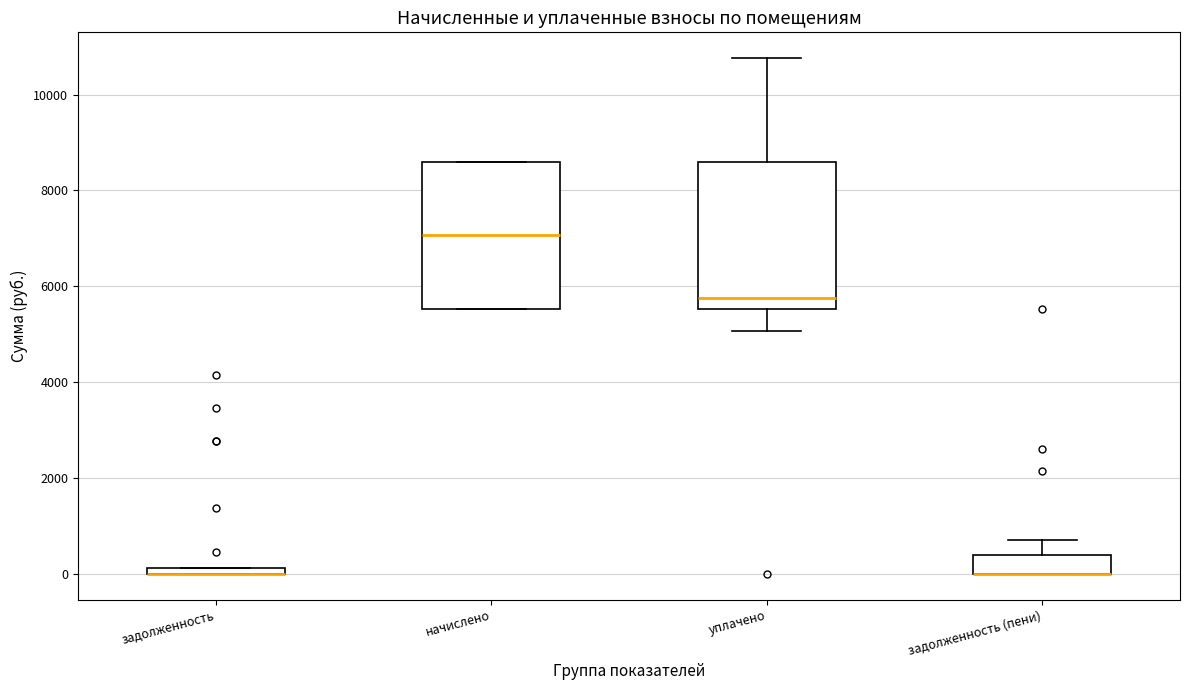

Where does the median line of the box for начислено sit on the y-axis? The values are not printed on the chart, so give them approximately, as read against the axis.

7000